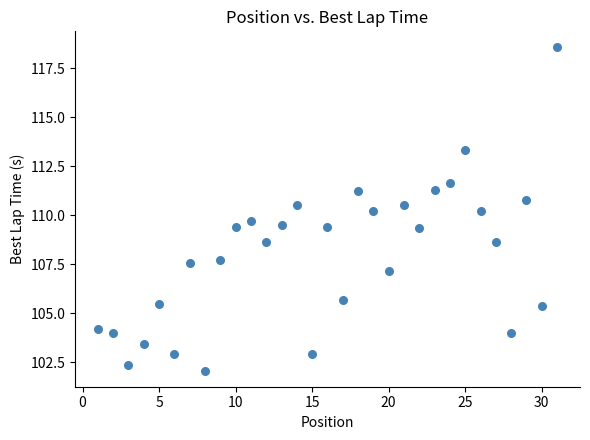

What is the range of X values (max minus min)?

30.0